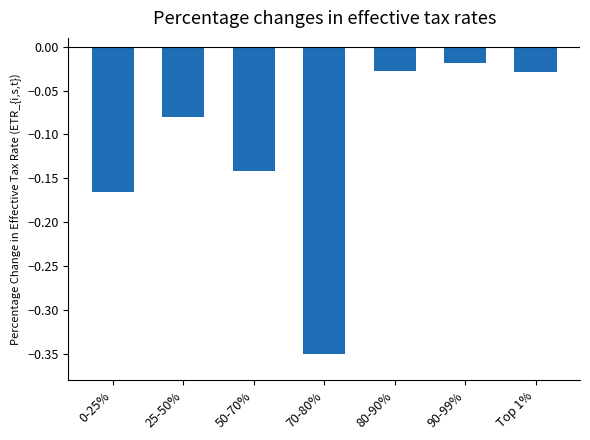

What is the sum of the values at 70-80% and 50-70%?

-0.5